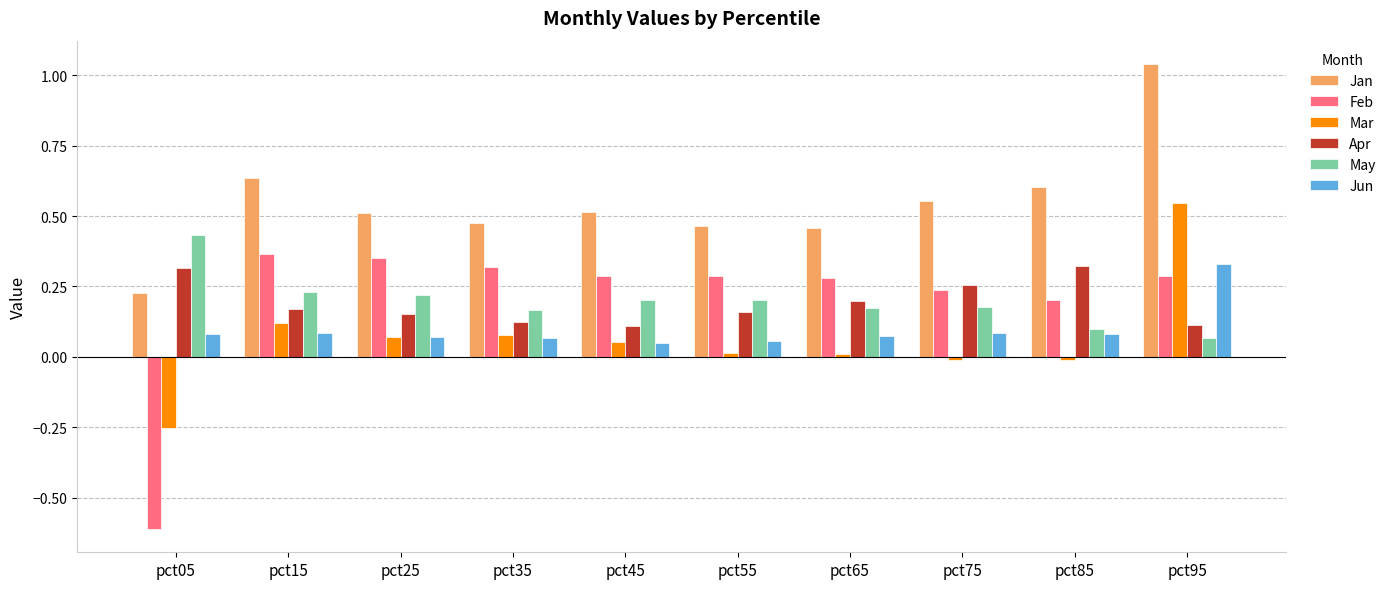

Count the number of categories in the chart.

10